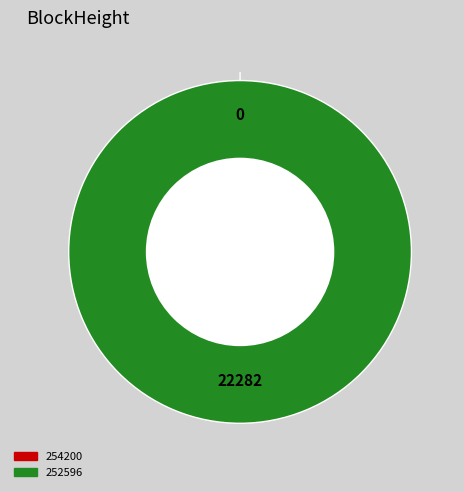

What is the smallest slice in the pie chart?

254200